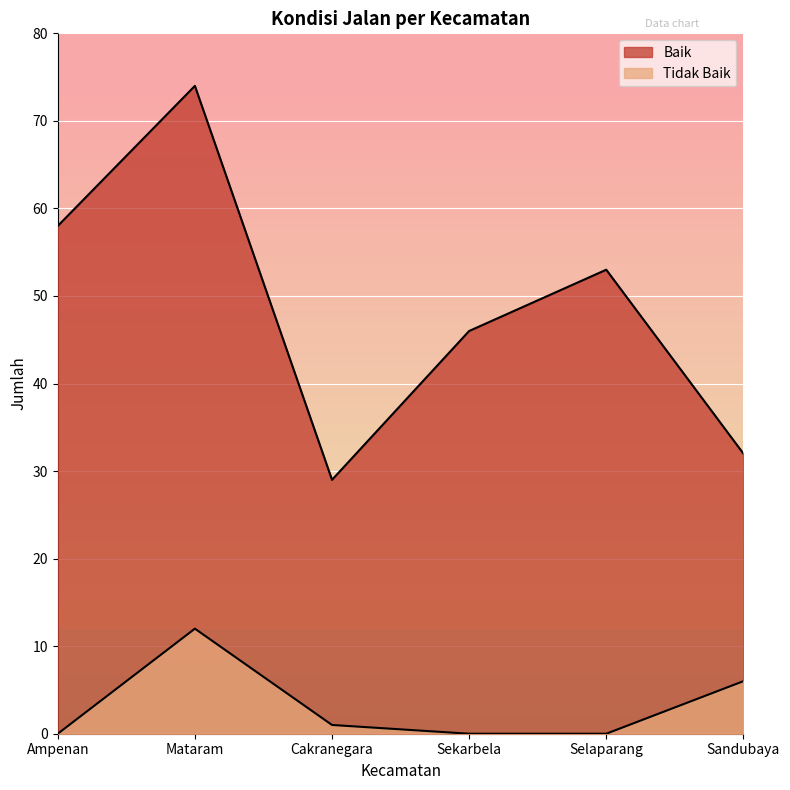

Which series has the largest total across all categories?

Baik